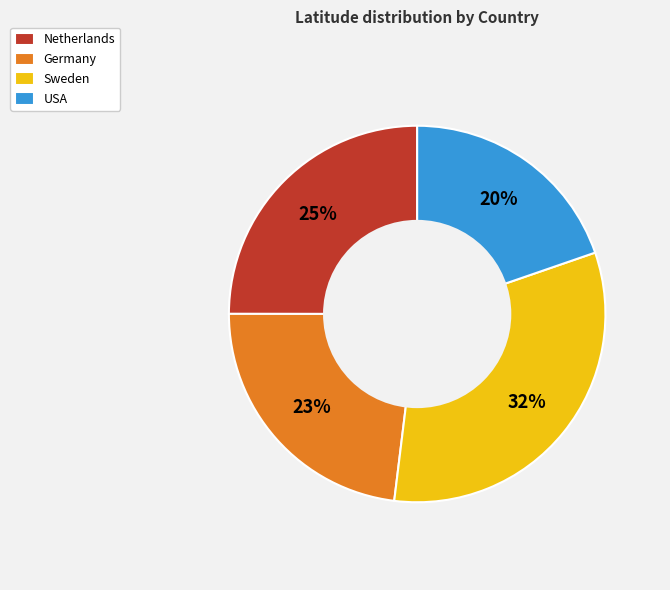

Count the number of slices in the pie.

4